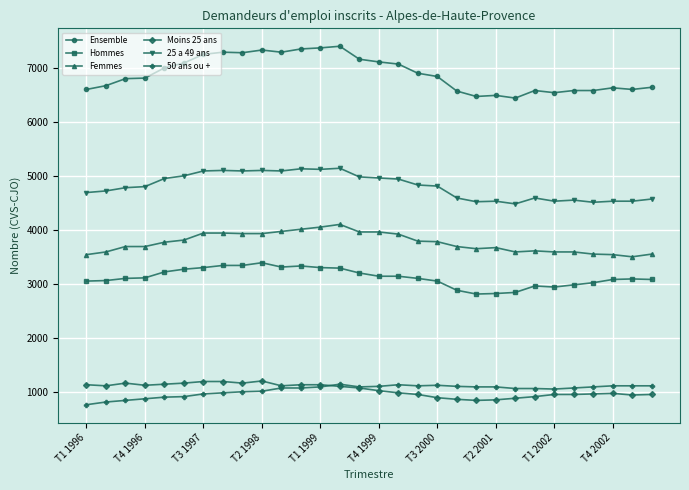

True or false: Hommes and Moins 25 ans cross at least once.

False